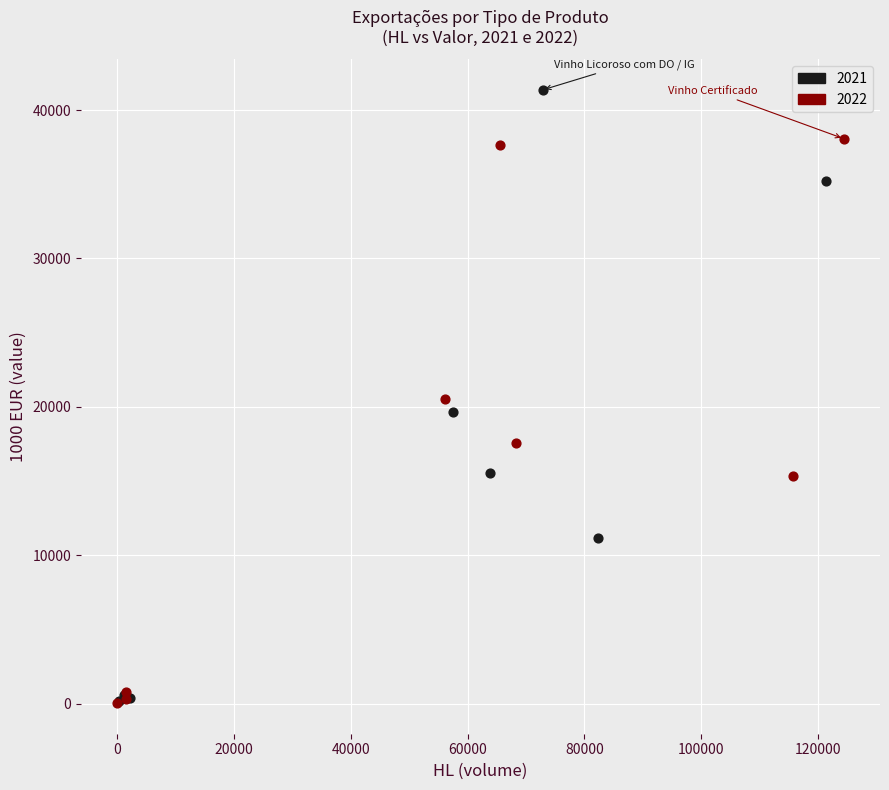

Which series reaches the maximum Y coordinate?

2021